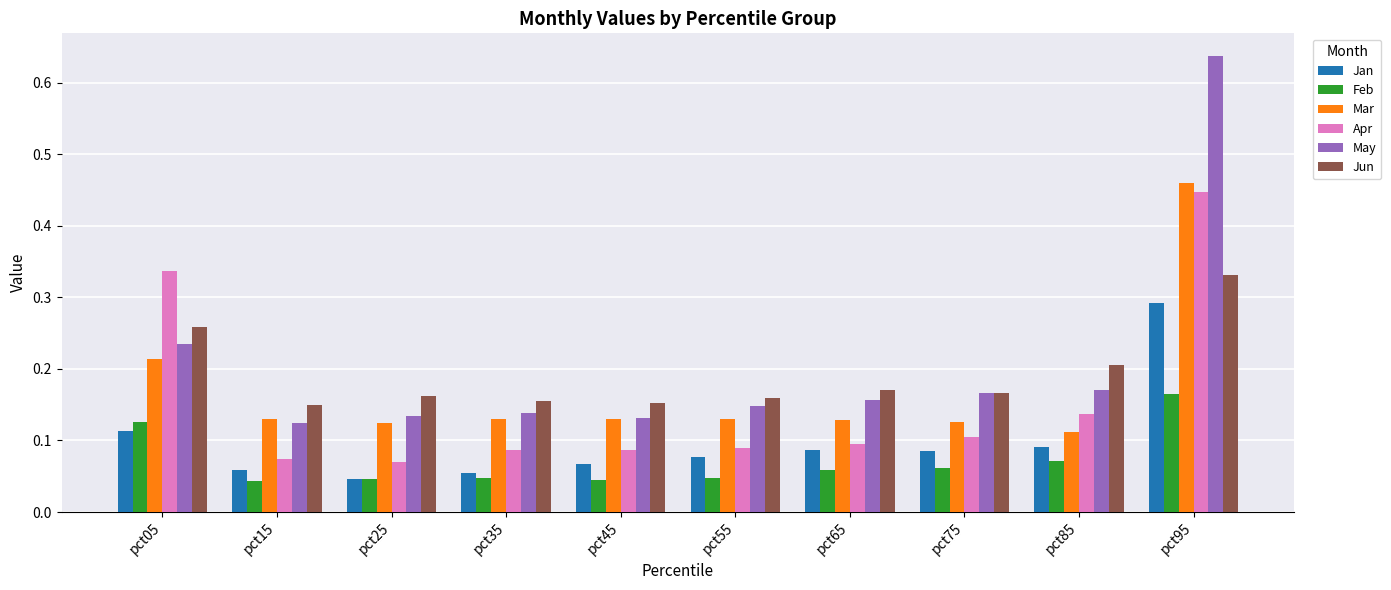

Which series has the widest spread of values?

May